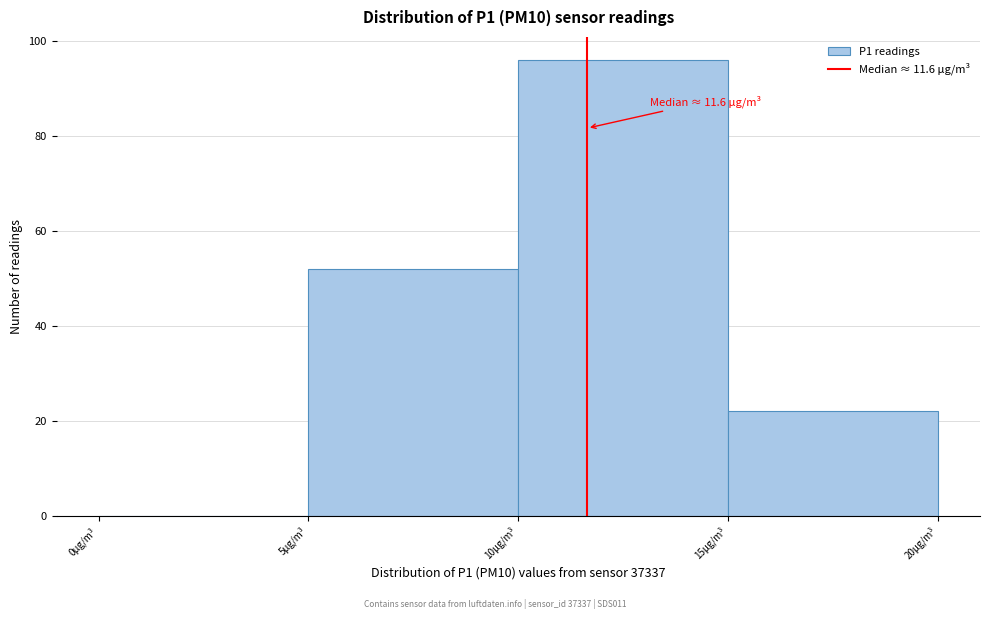

Over which range of the x-axis is the bar tallest?

10 to 15